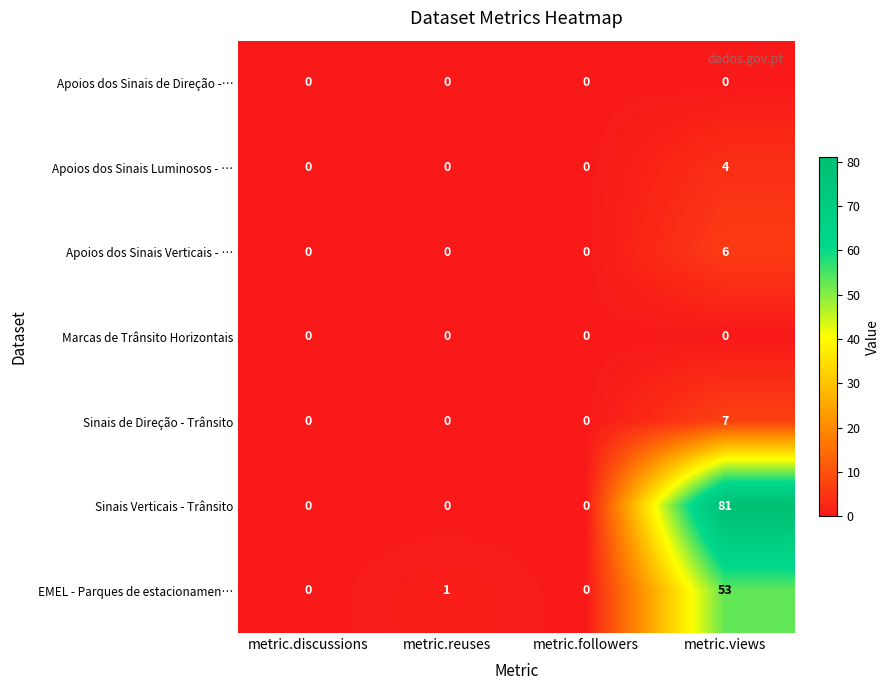

What is the maximum value shown in the chart?

81